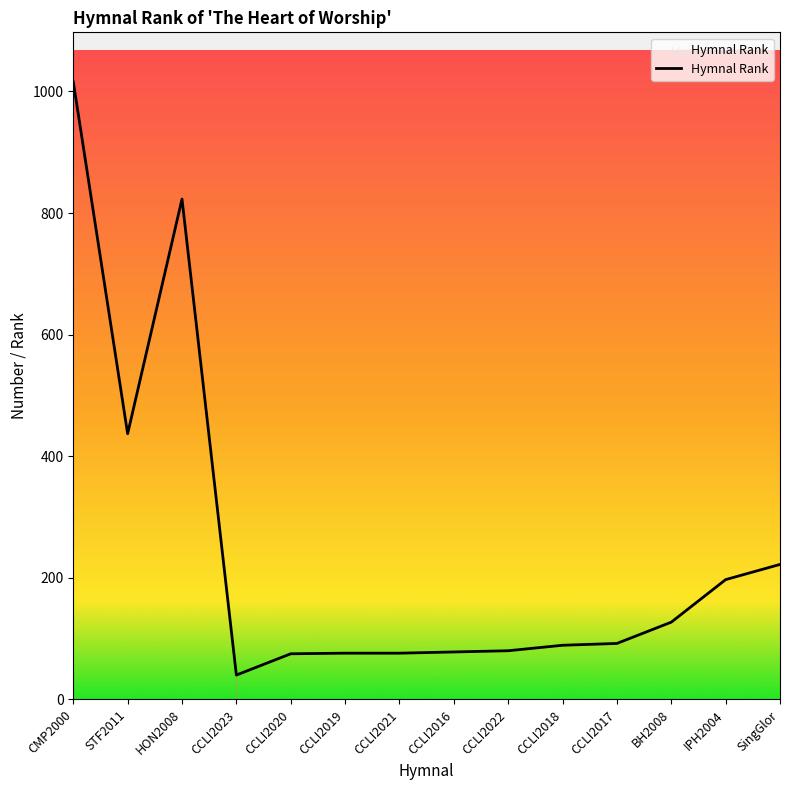

Which has a higher value, IPH2004 or CCLI2018?

IPH2004